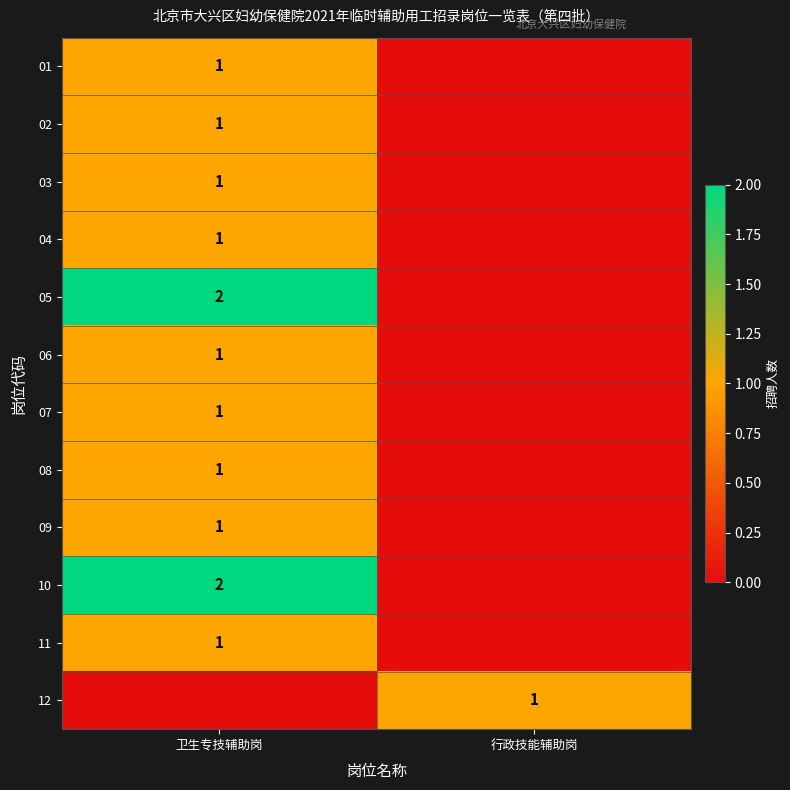

The value of 04 at 卫生专技辅助岗 is 1. True or false?

True